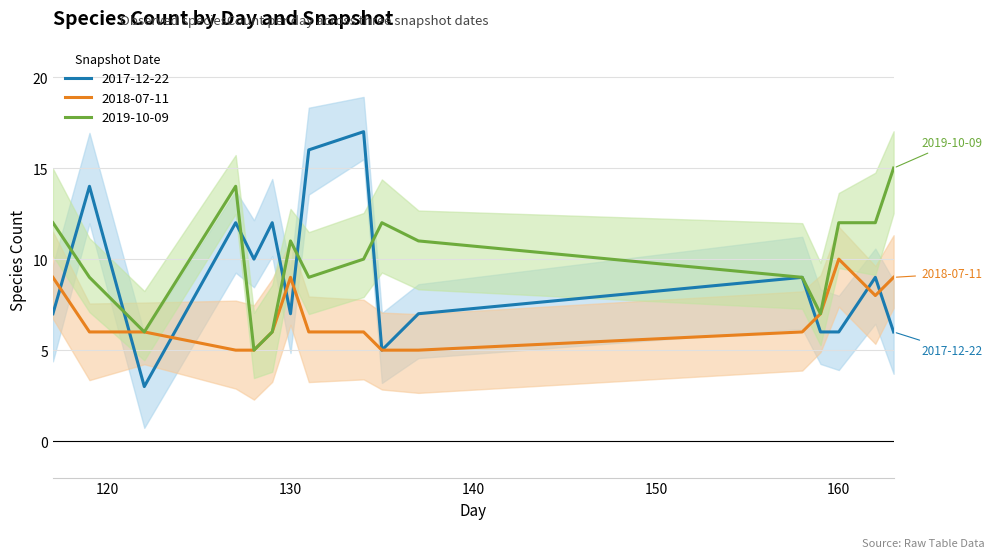

Which series has the widest spread of values?

2017-12-22